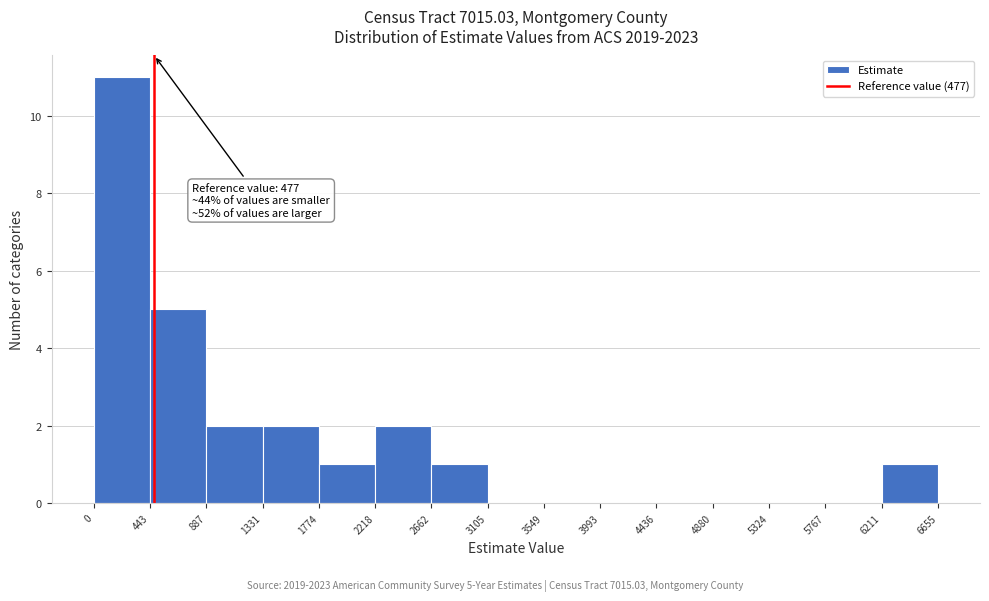

Over which range of the x-axis is the bar tallest?

0 to 443